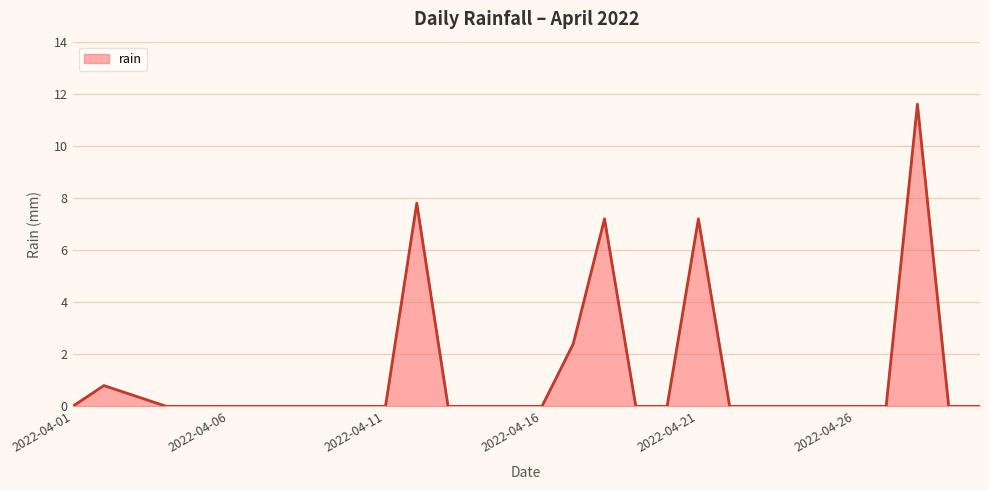

What is the difference between the maximum and minimum values?

11.6